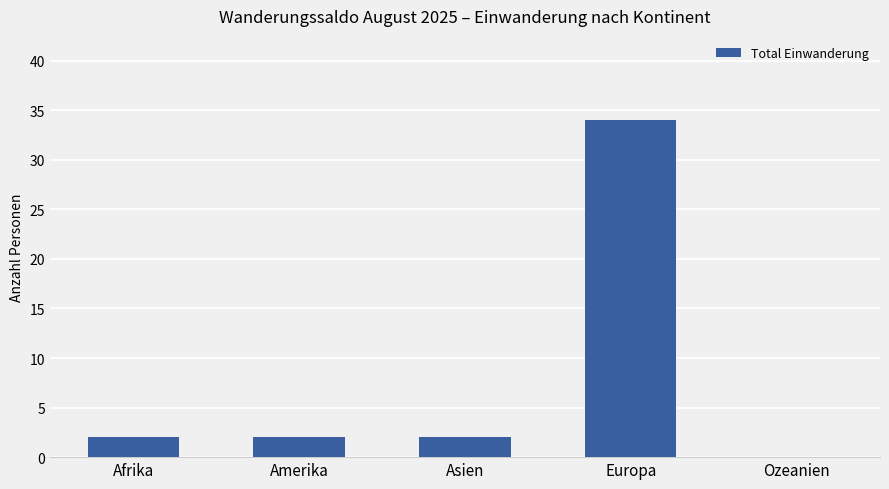

Reading left to right, transcribe all the data shown in this chart.

Afrika=2	Amerika=2	Asien=2	Europa=34	Ozeanien=0